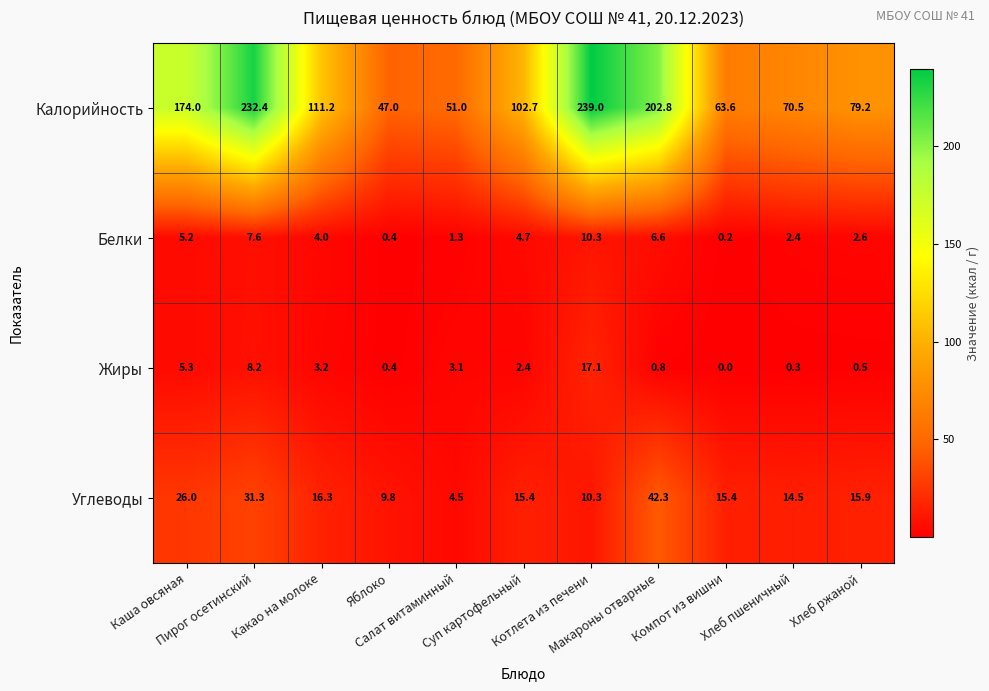

Which series has the largest total across all categories?

Калорийность